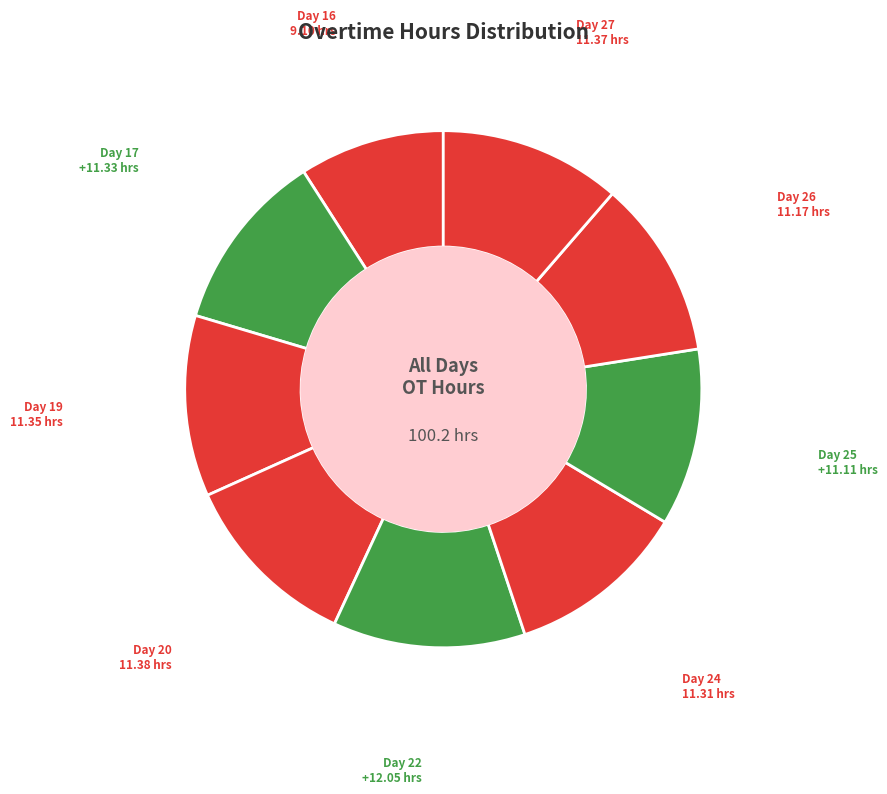

Is there a majority slice in this chart?

No